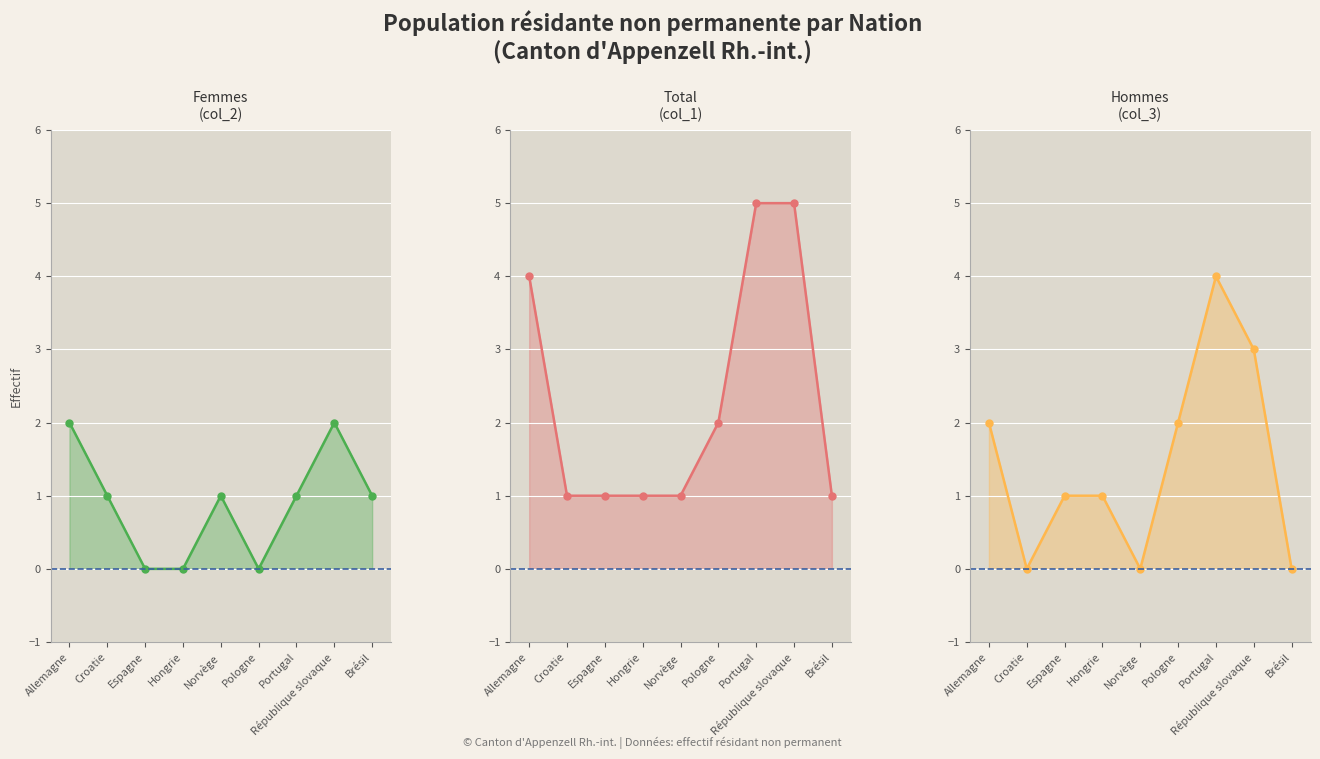

Where does the Hommes (col_3) line series first go above 1?

Allemagne